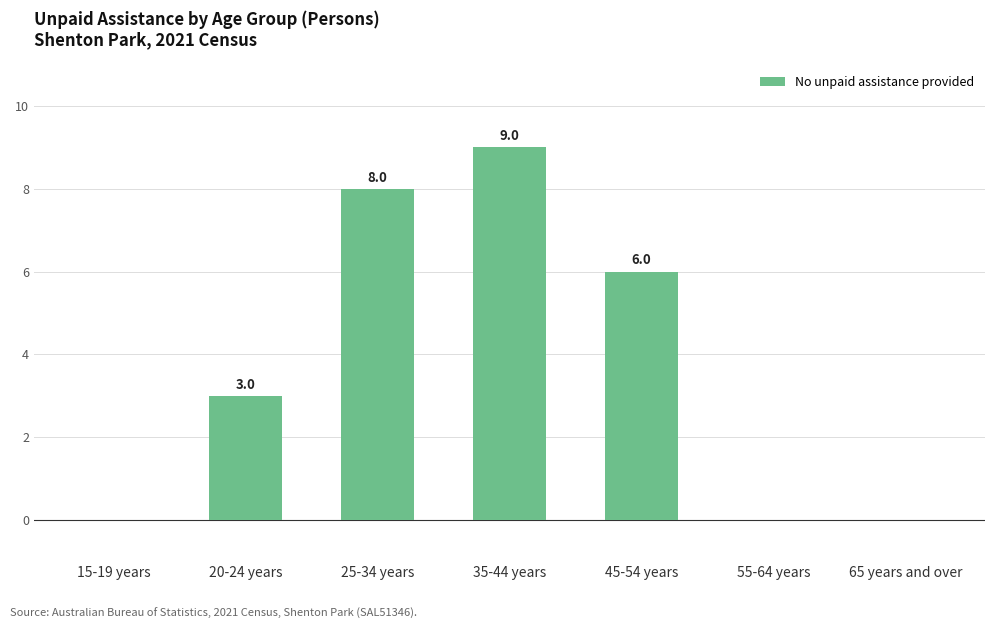

Which category has the highest value across all series?

35-44 years